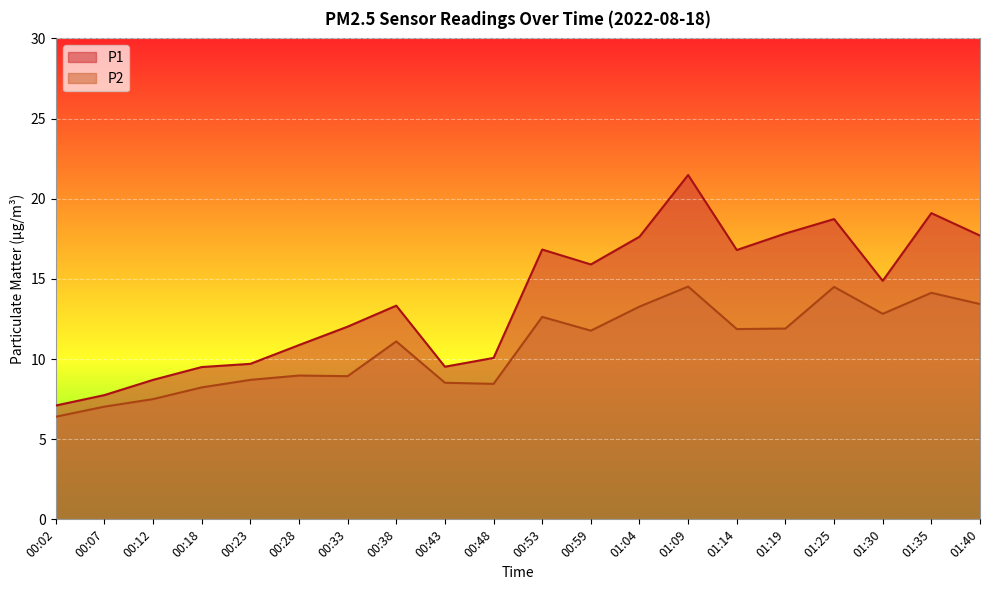

Where is the first local minimum for P1?

00:43